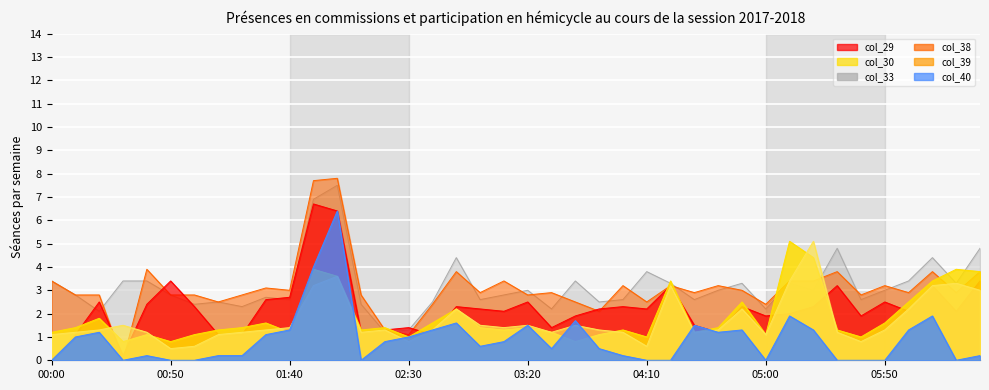

Reading left to right, what are all the values shown in this chart?

col_29: 00:00=1.1	00:10=1.2	00:20=1.3	00:30=1.5	00:40=1.2	00:50=0.5	01:00=0.6	01:10=1.1	01:20=1.2	01:30=1.3	01:40=1.4	01:50=3.2	02:00=3.6	02:10=1.2	02:20=1.3	02:30=0.8	02:40=1.3	02:50=2.2	03:00=1.5	03:10=1.4	03:20=1.5	03:30=1.2	03:40=1.5	03:50=1.3	04:00=1.2	04:10=0.6	04:20=3.2	04:30=1.2	04:40=1.3	04:50=2.2	05:00=1.1	05:10=3.4	05:20=5.1	05:30=1.2	05:40=0.8	05:50=1.3	06:00=2.2	06:10=3.2	06:20=3.3	06:30=3.0
col_30: 00:00=1.2	00:10=1.4	00:20=1.8	00:30=0.8	00:40=1.1	00:50=0.8	01:00=1.1	01:10=1.3	01:20=1.4	01:30=1.6	01:40=1.2	01:50=3.9	02:00=3.6	02:10=1.3	02:20=1.4	02:30=1.0	02:40=1.6	02:50=2.2	03:00=1.4	03:10=1.3	03:20=1.4	03:30=1.2	03:40=0.8	03:50=1.1	04:00=1.3	04:10=1.0	04:20=3.4	04:30=1.2	04:40=1.4	04:50=2.5	05:00=1.1	05:10=5.1	05:20=4.4	05:30=1.3	05:40=1.0	05:50=1.6	06:00=2.5	06:10=3.4	06:20=3.9	06:30=3.8
col_33: 00:00=0.0	00:10=1.1	00:20=2.5	00:30=0.2	00:40=2.4	00:50=3.4	01:00=2.3	01:10=1.1	01:20=1.1	01:30=2.6	01:40=2.7	01:50=6.7	02:00=6.4	02:10=1.2	02:20=1.3	02:30=1.4	02:40=1.1	02:50=2.3	03:00=2.2	03:10=2.1	03:20=2.5	03:30=1.4	03:40=1.9	03:50=2.2	04:00=2.3	04:10=2.2	04:20=3.2	04:30=1.5	04:40=1.2	04:50=2.3	05:00=1.9	05:10=2.0	05:20=2.3	05:30=3.2	05:40=1.9	05:50=2.5	06:00=2.1	06:10=3.2	06:20=2.1	06:30=3.4
col_38: 00:00=3.4	00:10=2.8	00:20=2.1	00:30=3.4	00:40=3.4	00:50=2.8	01:00=2.4	01:10=2.5	01:20=2.3	01:30=2.7	01:40=2.6	01:50=6.9	02:00=7.5	02:10=2.4	02:20=1.2	02:30=1.3	02:40=2.5	02:50=4.4	03:00=2.6	03:10=2.8	03:20=3.0	03:30=2.2	03:40=3.4	03:50=2.5	04:00=2.6	04:10=3.8	04:20=3.3	04:30=2.6	04:40=3.0	04:50=3.3	05:00=2.2	05:10=3.3	05:20=3.0	05:30=4.8	05:40=2.6	05:50=3.0	06:00=3.4	06:10=4.4	06:20=3.3	06:30=4.8
col_39: 00:00=3.4	00:10=2.8	00:20=2.8	00:30=0.0	00:40=3.9	00:50=2.8	01:00=2.8	01:10=2.5	01:20=2.8	01:30=3.1	01:40=3.0	01:50=7.7	02:00=7.8	02:10=2.8	02:20=1.3	02:30=1.1	02:40=2.4	02:50=3.8	03:00=2.9	03:10=3.4	03:20=2.8	03:30=2.9	03:40=2.5	03:50=2.1	04:00=3.2	04:10=2.5	04:20=3.2	04:30=2.9	04:40=3.2	04:50=3.0	05:00=2.4	05:10=3.4	05:20=3.4	05:30=3.8	05:40=2.8	05:50=3.2	06:00=2.9	06:10=3.8	06:20=2.9	06:30=3.8
col_40: 00:00=0.0	00:10=1.0	00:20=1.2	00:30=0.0	00:40=0.2	00:50=0.0	01:00=0.0	01:10=0.2	01:20=0.2	01:30=1.1	01:40=1.3	01:50=4.0	02:00=6.4	02:10=0.0	02:20=0.8	02:30=1.0	02:40=1.3	02:50=1.6	03:00=0.6	03:10=0.8	03:20=1.5	03:30=0.5	03:40=1.7	03:50=0.5	04:00=0.2	04:10=0.0	04:20=0.0	04:30=1.5	04:40=1.2	04:50=1.3	05:00=0.0	05:10=1.9	05:20=1.3	05:30=0.0	05:40=0.0	05:50=0.0	06:00=1.3	06:10=1.9	06:20=0.0	06:30=0.2